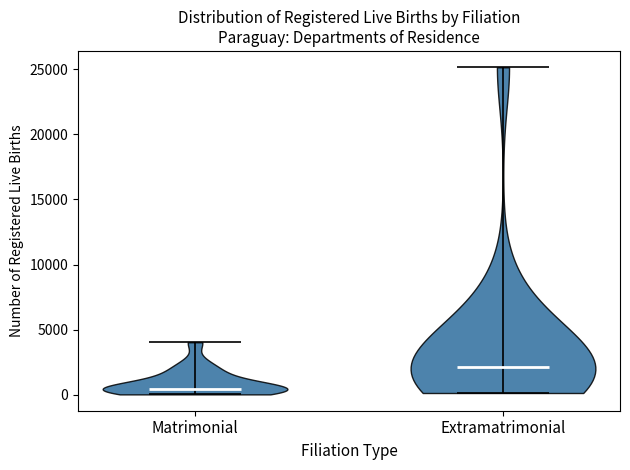

Where does the median line of the violin for Extramatrimonial sit on the y-axis? The values are not printed on the chart, so give them approximately, as read against the axis.

2000